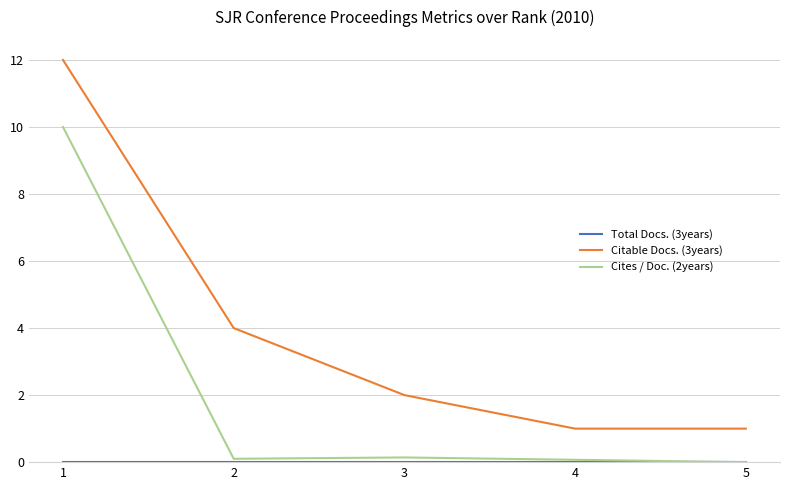

Which series has the widest spread of values?

Citable Docs. (3years)